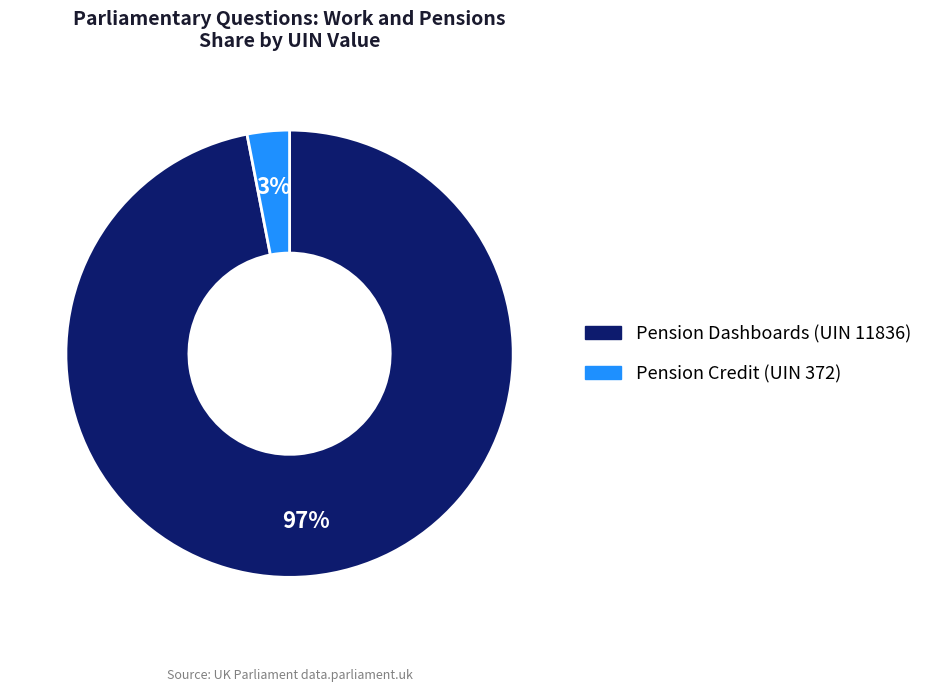

To the nearest percent, what is the average slice percentage?

50%